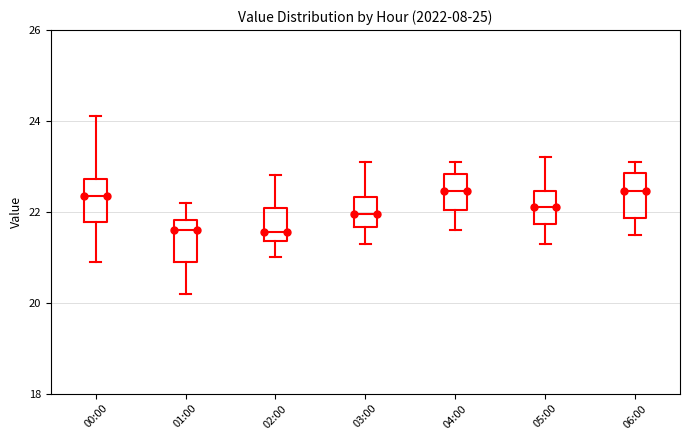

Where is the upper edge of the box for 06:00 on the y-axis? The values are not printed on the chart, so give them approximately, as read against the axis.

22.8